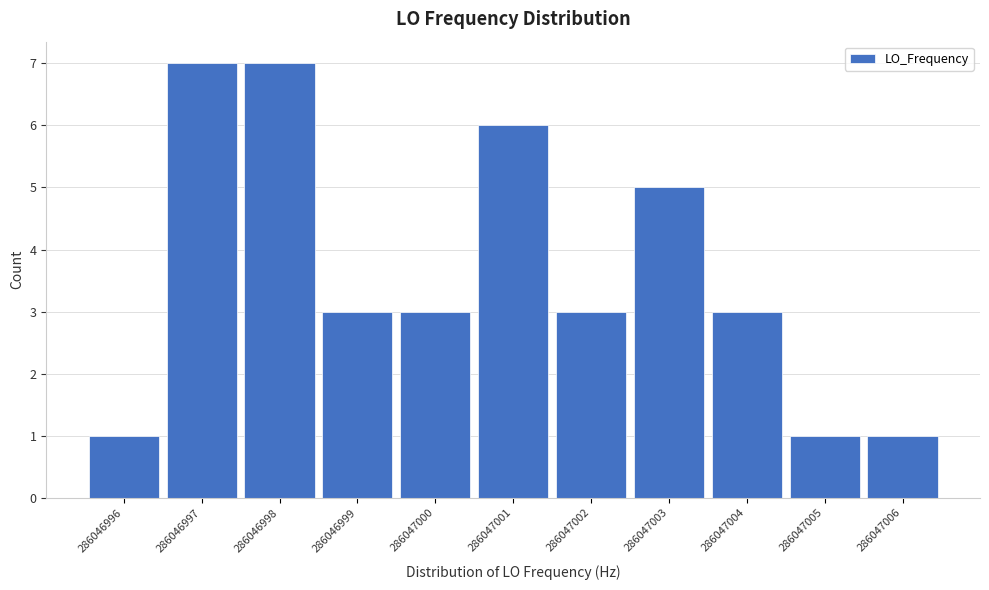

Reading right to left, what are all the values shown in this chart?

1	1	3	5	3	6	3	3	7	7	1